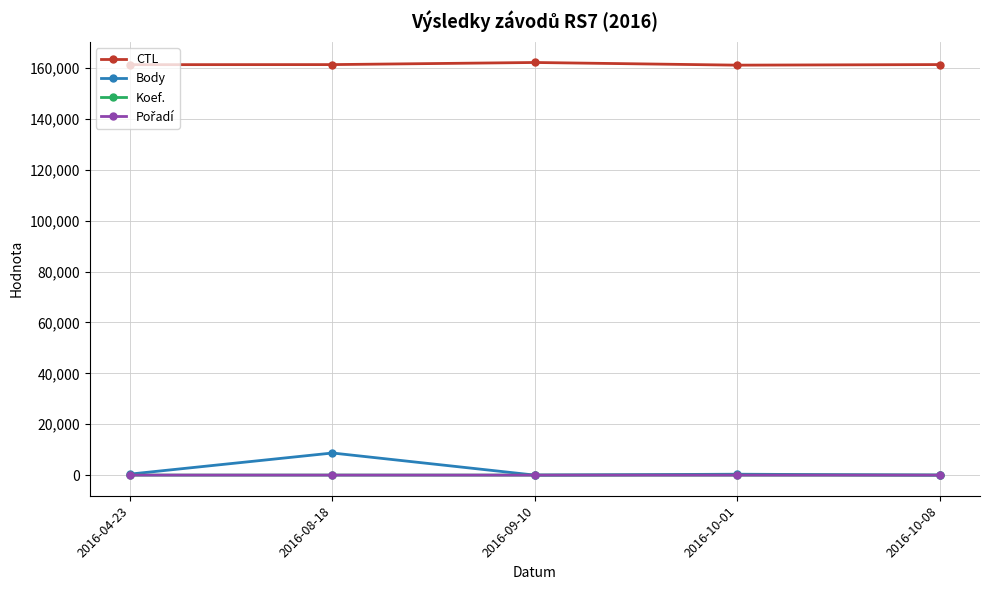

Which series has the largest range (max minus min)?

Body